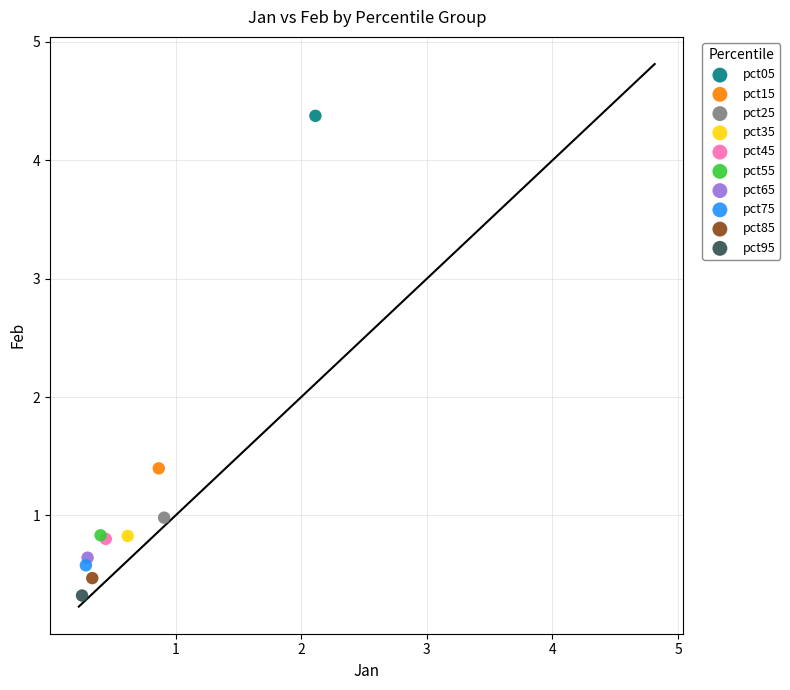

What are all the series names shown in the legend?

pct05, pct15, pct25, pct35, pct45, pct55, pct65, pct75, pct85, pct95